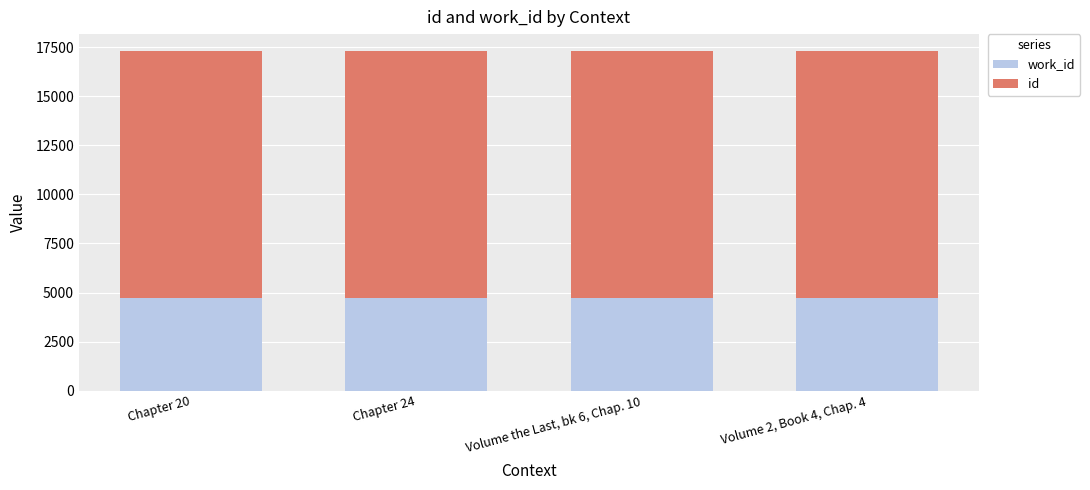

What are all the series names shown in the legend?

work_id, id